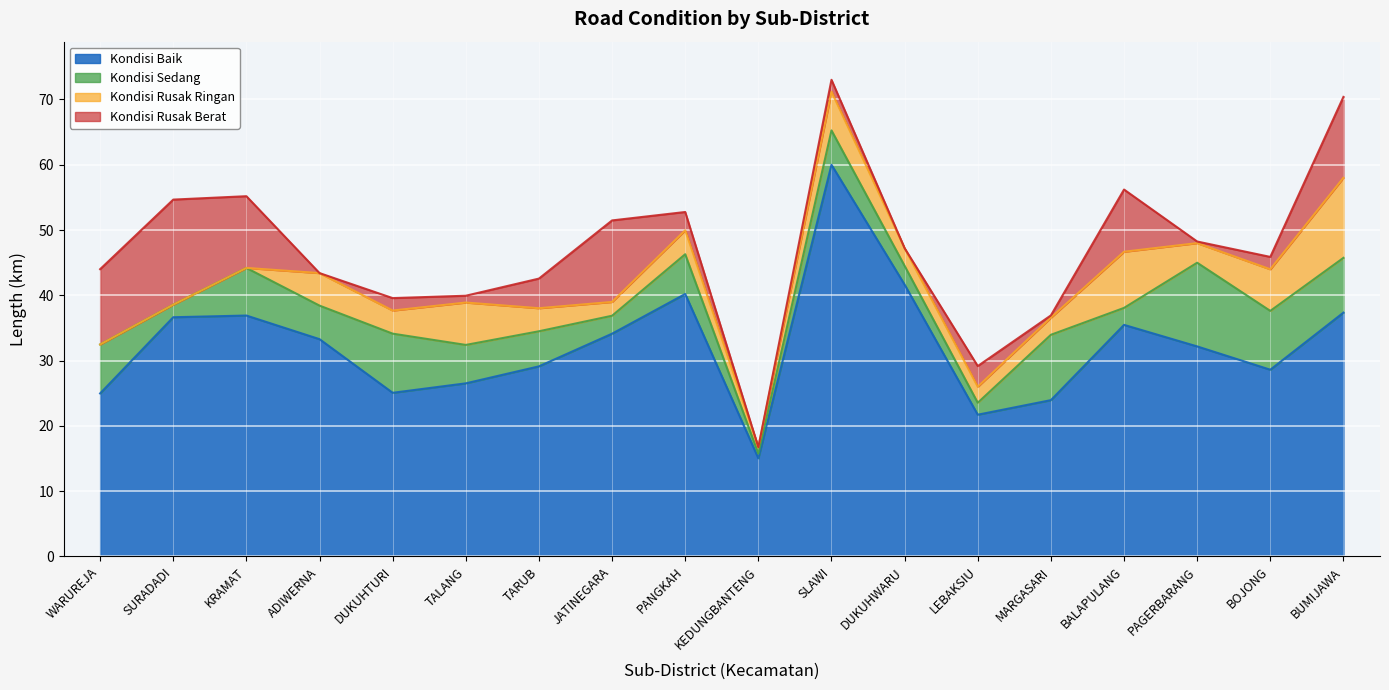

The value of Kondisi Sedang at TARUB is 5.4. True or false?

True